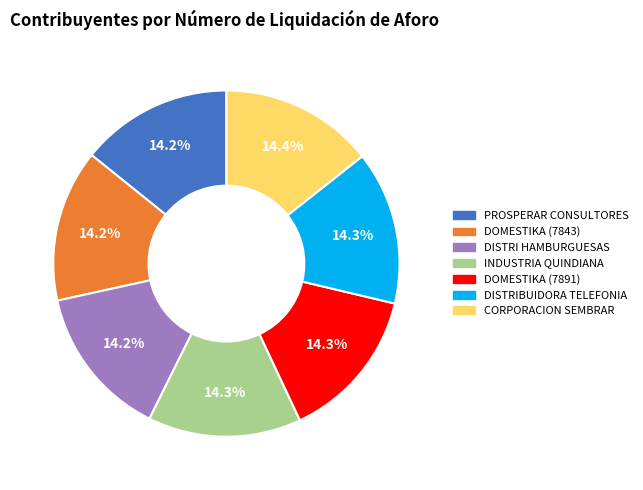

Does any single category account for the majority?

No